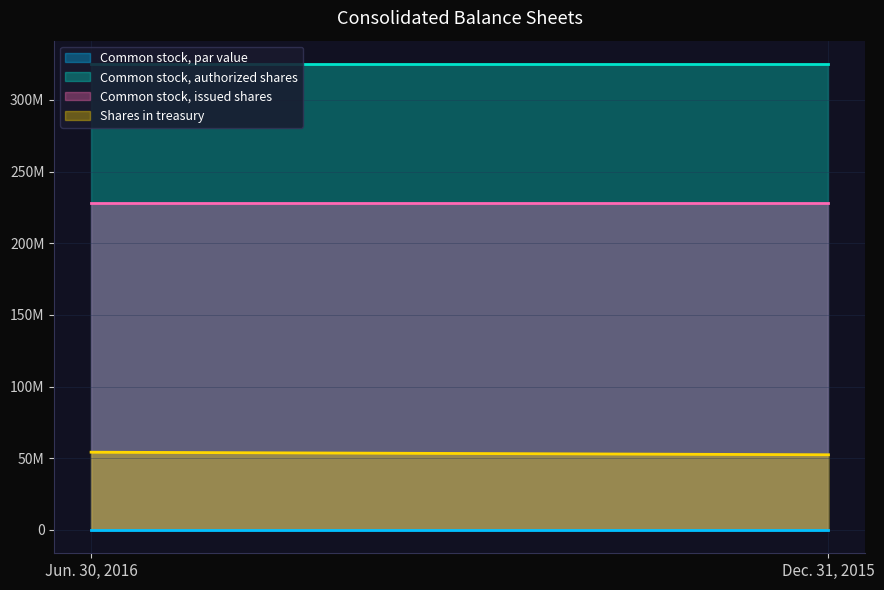

Rank the series at Dec. 31, 2015 from highest to lowest value.

Common stock, authorized shares, Common stock, issued shares, Shares in treasury, Common stock, par value